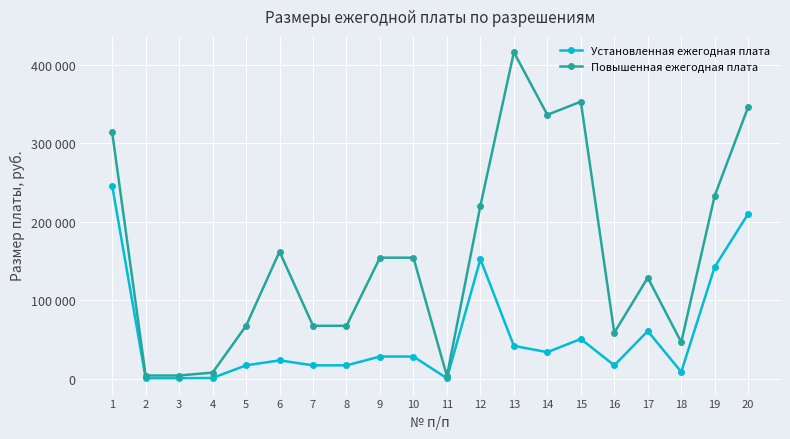

Rank the categories by Установленная ежегодная плата value from lowest to highest.

11, 2, 3, 4, 18, 5, 7, 8, 16, 6, 9, 10, 14, 13, 15, 17, 19, 12, 20, 1